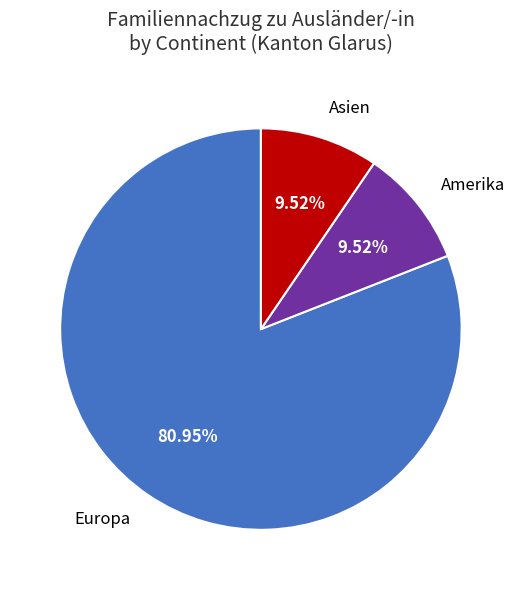

What is the largest slice in the pie chart?

Europa